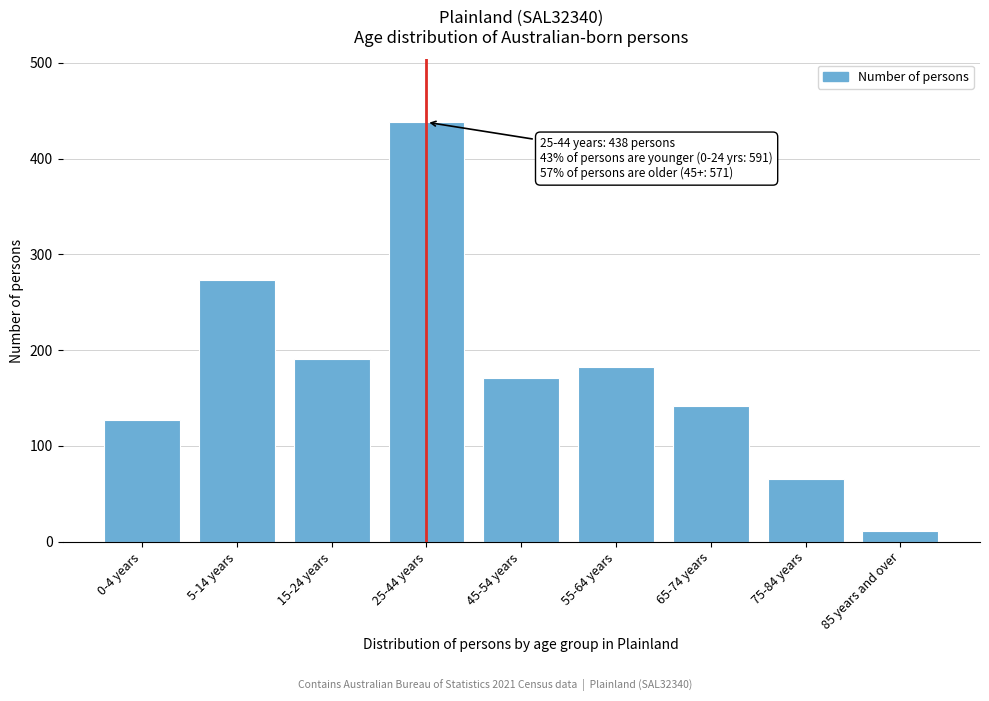

Reading left to right, what are all the values shown in this chart?

0-4 years=127	5-14 years=273	15-24 years=191	25-44 years=438	45-54 years=171	55-64 years=182	65-74 years=142	75-84 years=65	85 years and over=11